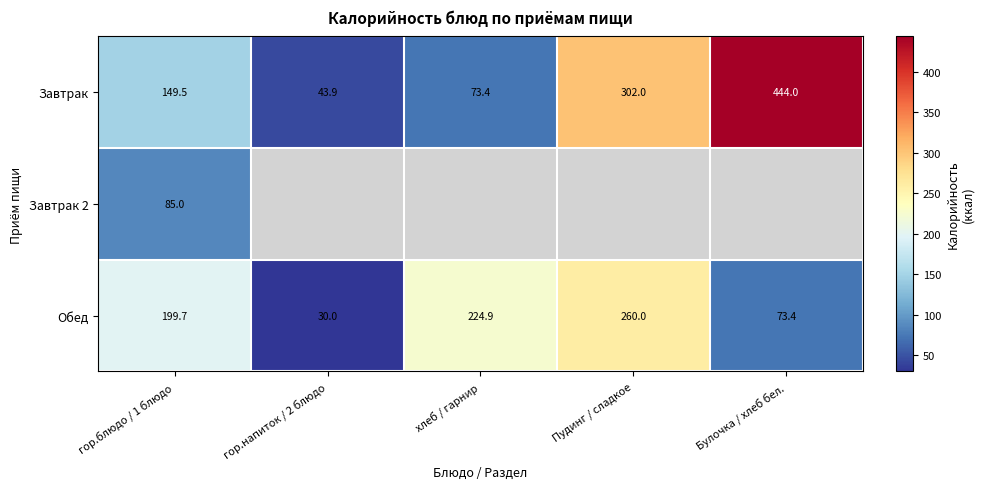

Which has a higher value, гор.блюдо / 1 блюдо or Булочка / хлеб бел.?

Булочка / хлеб бел.